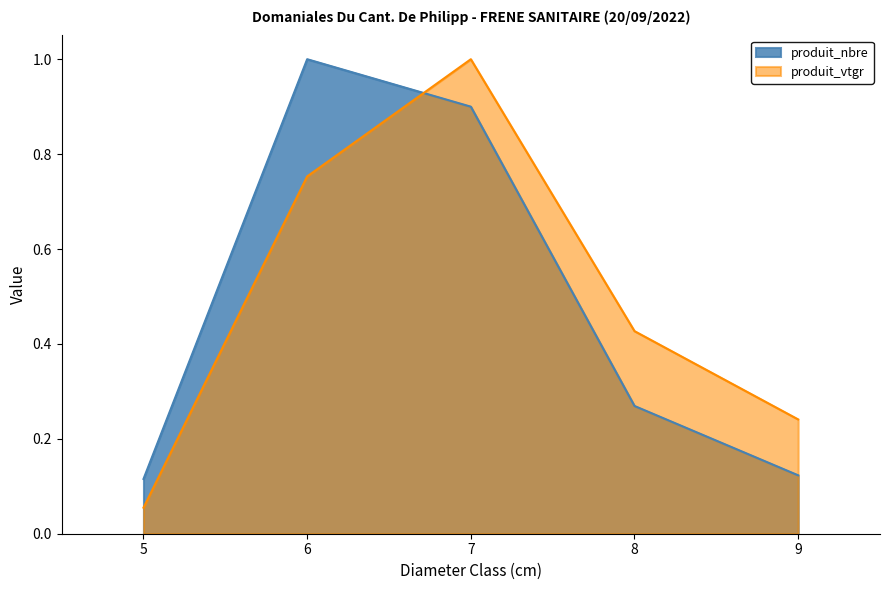

What is the smallest value displayed?

0.1